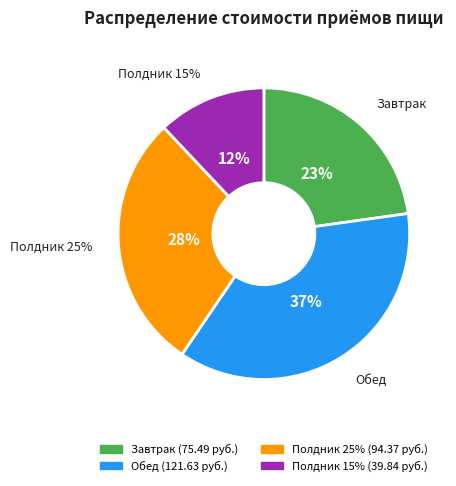

How much of the chart is everything except Обед?

63.3%